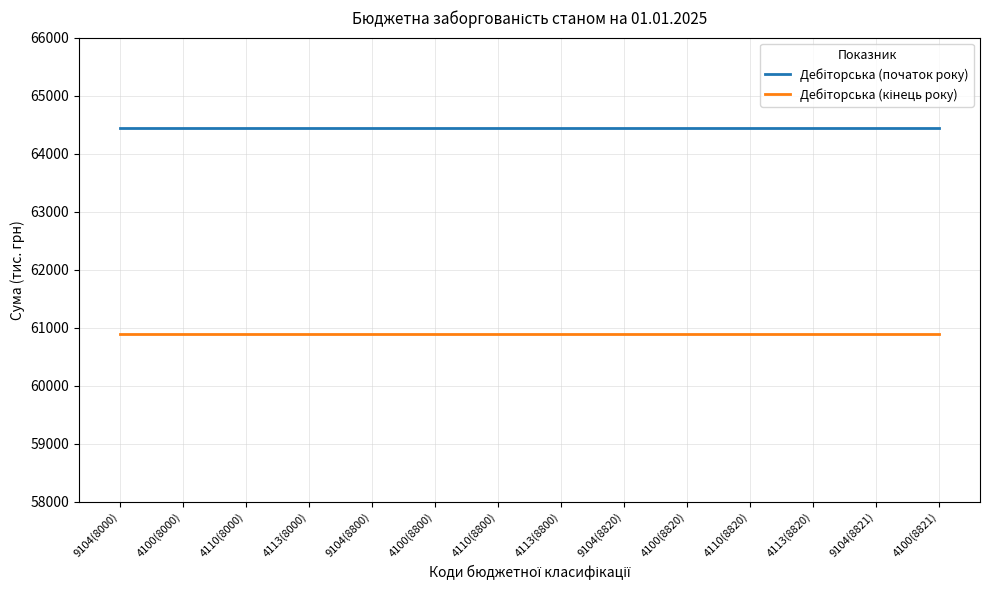

What is the total value across all series at 4110(8000)?

125316.3